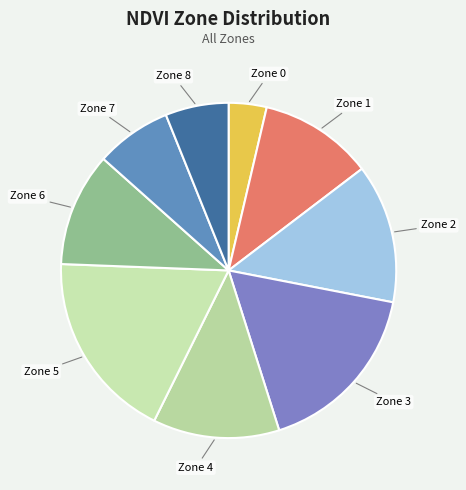

What is the largest slice in the pie chart?

Zone 5